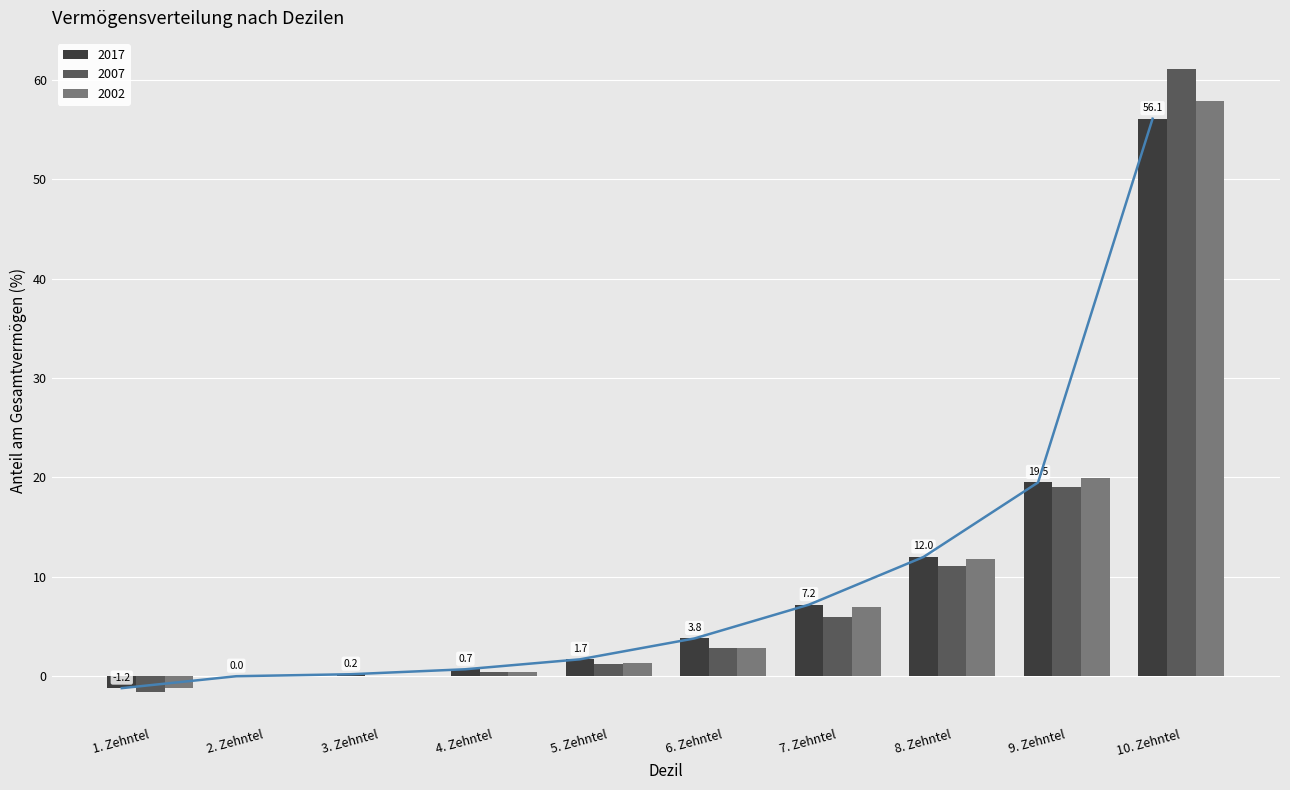

What is the value of the 2002 bar at the 6th from the left?

2.8